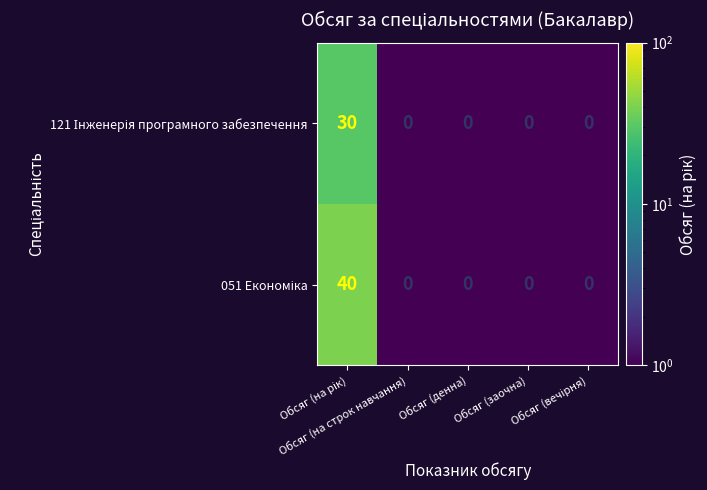

How many distinct data groups are displayed?

2